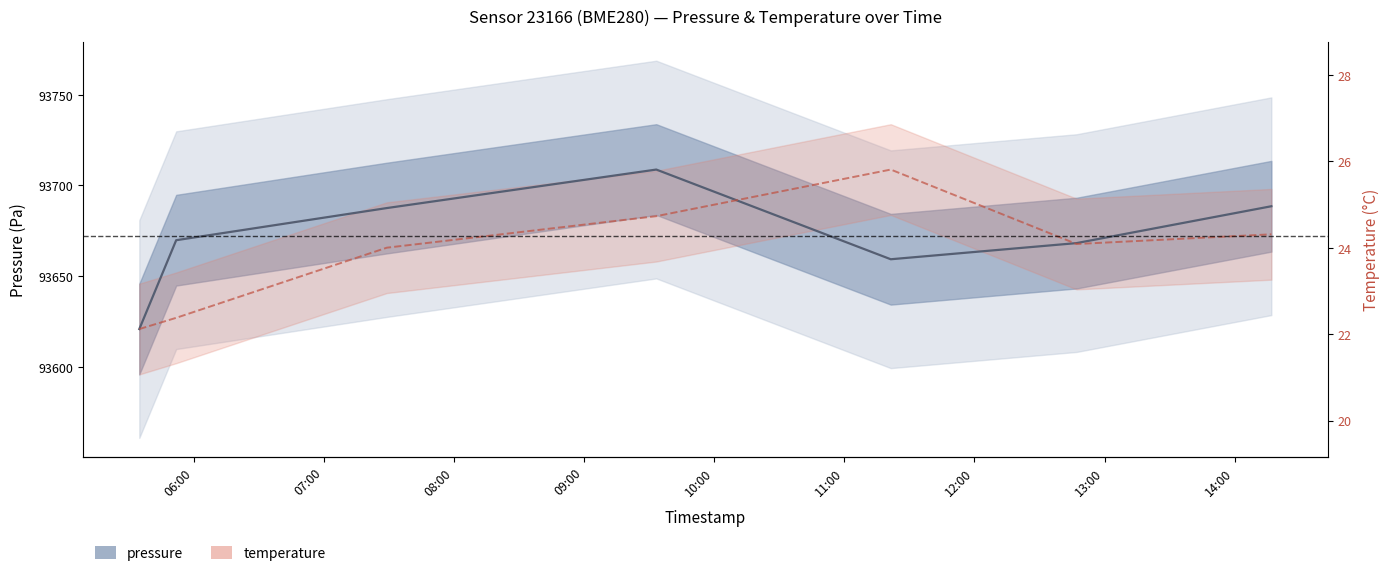

The temperature series shows 153305.3 at 2023-06-26T12:47:07. True or false?

False